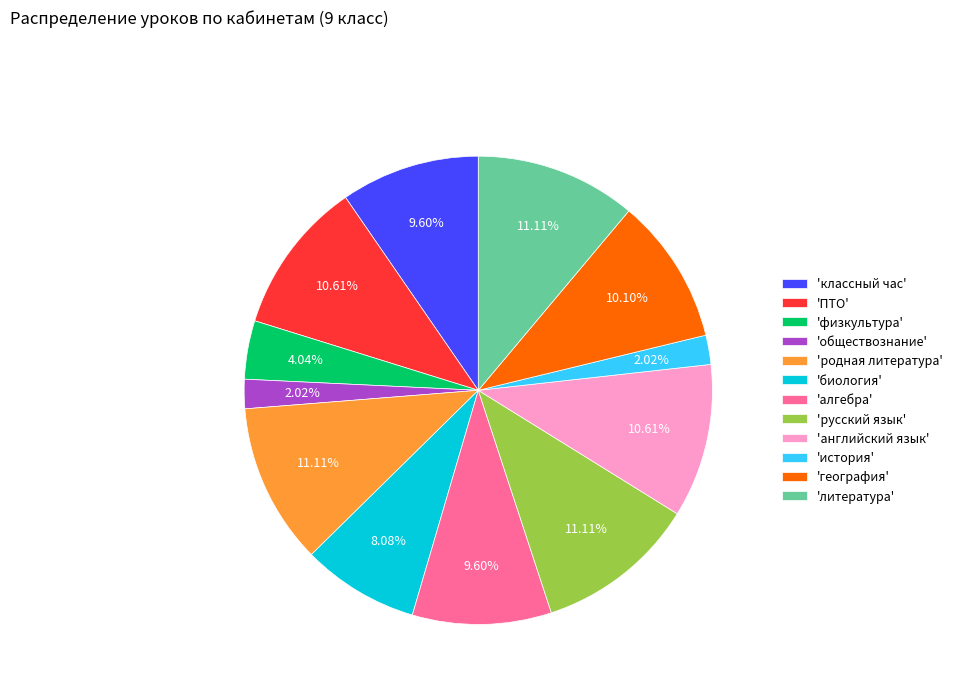

Is there a majority slice in this chart?

No